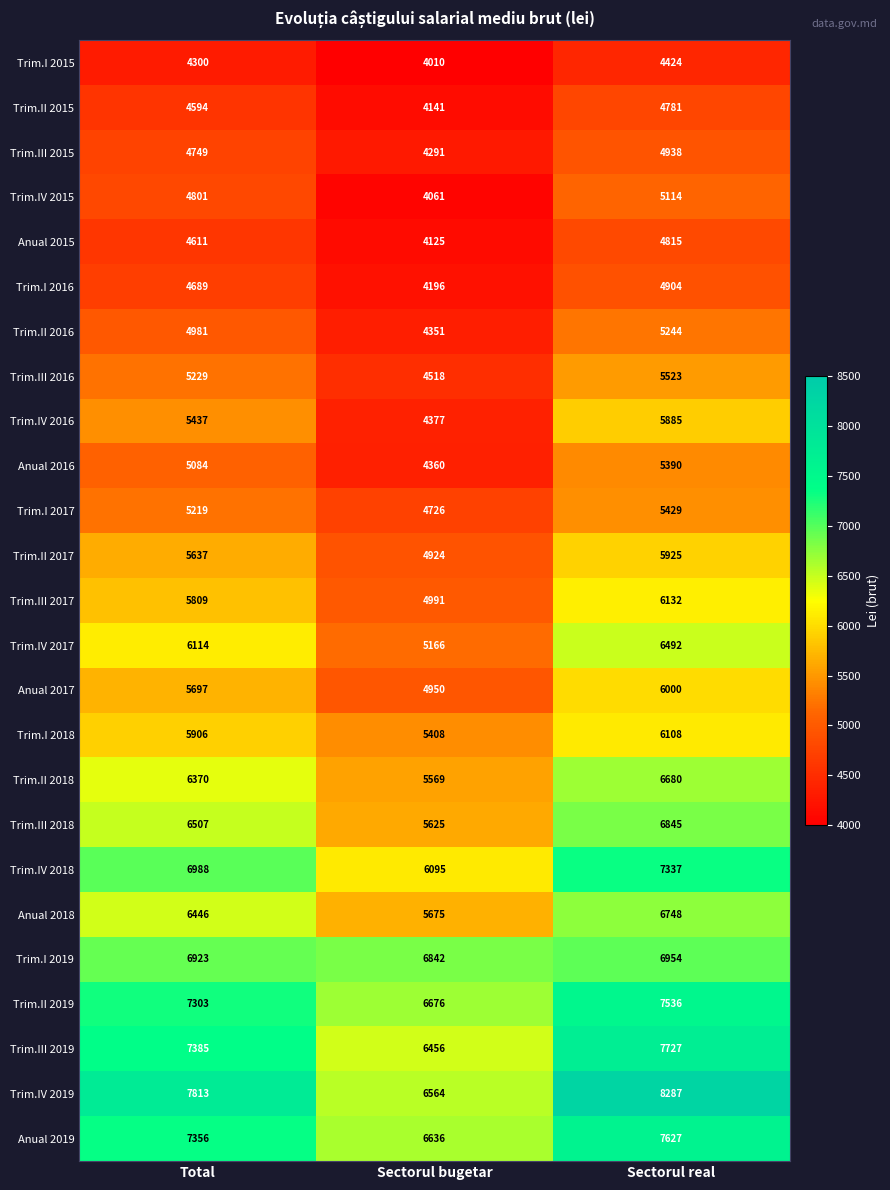

Which series changed the most between Sectorul bugetar and Sectorul real?

Trim.IV 2019